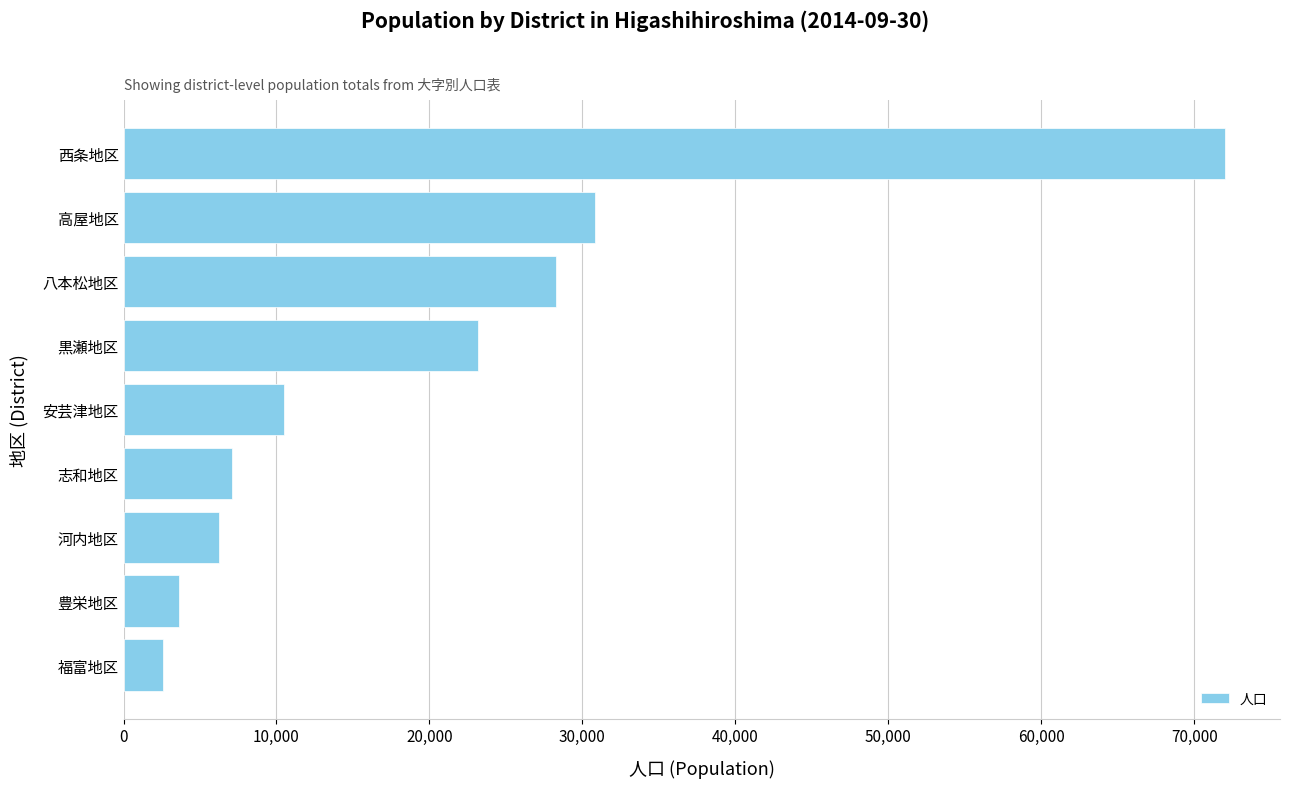

What is the minimum value shown in the chart?

2585